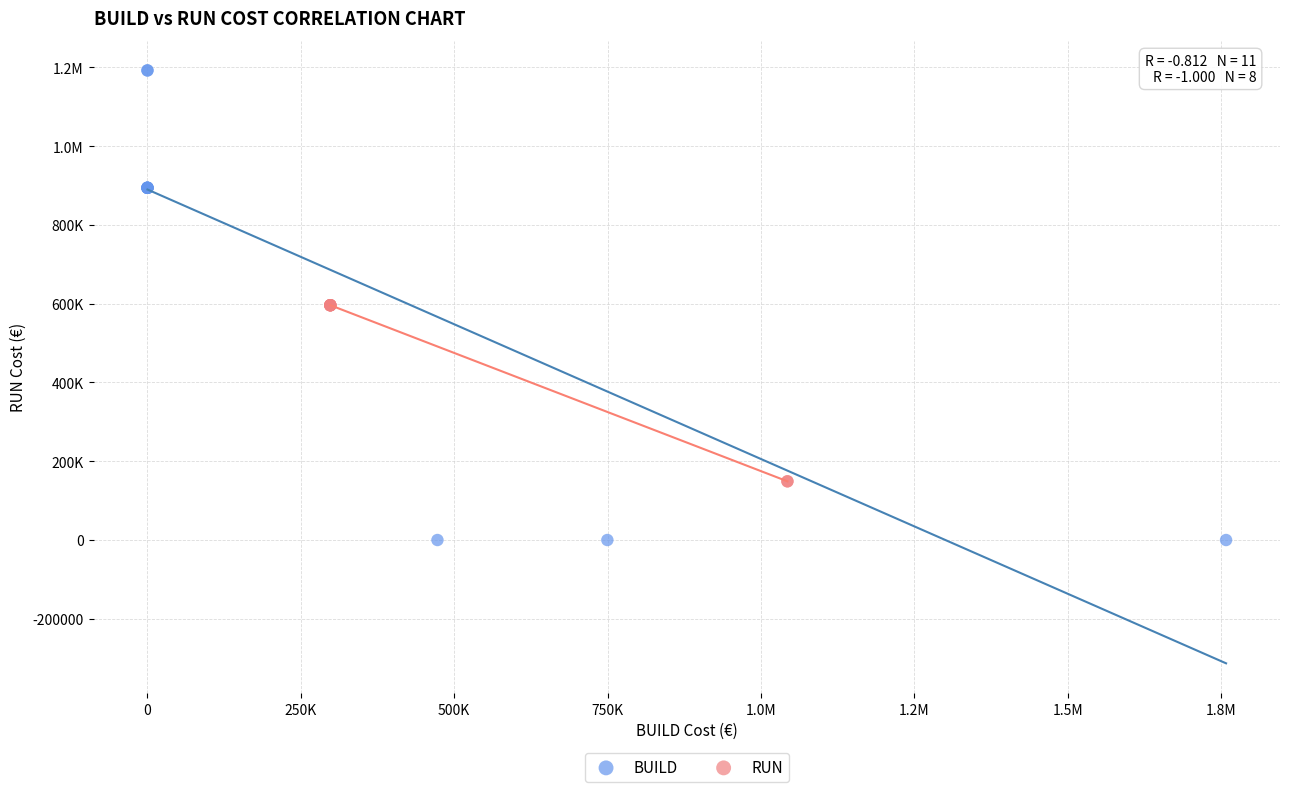

What are all the series names shown in the legend?

BUILD, RUN